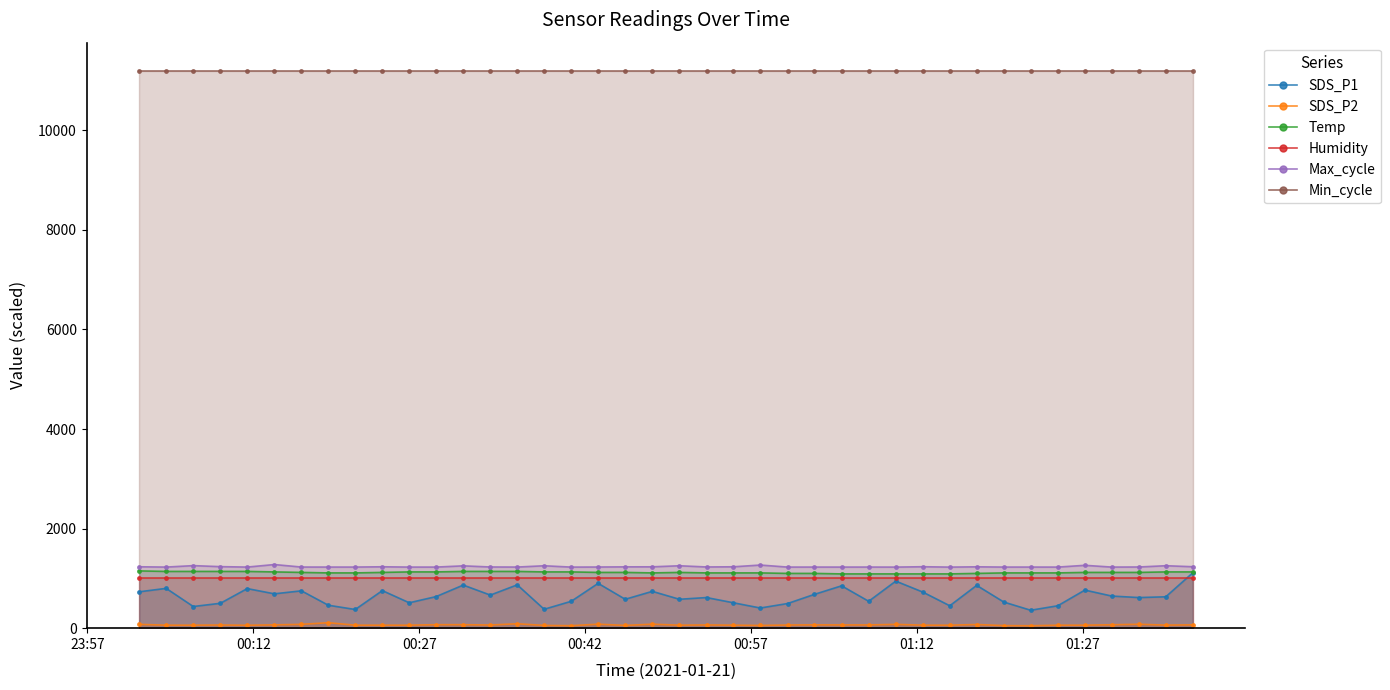

Reading right to left, extract all data points from this chart.

SDS_P1: 1110.0	630.0	615.0	645.0	765.0	450.0	360.0	525.0	859.5	450.0	724.5	945.0	540.0	850.5	679.5	495.0	405.0	510.0	615.0	580.5	739.5	580.5	900.0	540.0	379.5	870.0	664.5	865.5	634.5	510.0	754.5	375.0	460.5	750.0	690.0	795.0	499.5	435.0	799.5	730.5
SDS_P2: 66.5	61.5	78.5	68.5	60.0	60.0	48.5	51.5	73.5	60.0	60.0	76.5	65.0	65.0	66.5	63.5	55.0	60.0	65.0	60.0	80.0	55.0	80.0	50.0	55.0	88.5	63.5	70.0	70.0	60.0	60.0	60.0	110.0	76.5	66.5	58.5	63.5	60.0	60.0	76.5
Temp: 1130.0	1130.0	1120.0	1120.0	1120.0	1110.0	1110.0	1110.0	1100.0	1090.0	1090.0	1090.0	1090.0	1090.0	1100.0	1100.0	1110.0	1110.0	1110.0	1120.0	1110.0	1120.0	1120.0	1130.0	1130.0	1140.0	1140.0	1140.0	1130.0	1130.0	1120.0	1110.0	1110.0	1120.0	1130.0	1140.0	1140.0	1140.0	1140.0	1150.0
Humidity: 999.0	999.0	999.0	999.0	999.0	999.0	999.0	999.0	999.0	999.0	999.0	999.0	999.0	999.0	999.0	999.0	999.0	999.0	999.0	999.0	999.0	999.0	999.0	999.0	999.0	999.0	999.0	999.0	999.0	999.0	999.0	999.0	999.0	999.0	999.0	999.0	999.0	999.0	999.0	999.0
Max_cycle: 1234.3	1254.4	1228.9	1227.1	1262.5	1226.9	1227.5	1227.2	1232.5	1226.5	1234.3	1226.7	1227.6	1227.2	1227.4	1227.2	1267.9	1232.9	1229.5	1253.6	1232.3	1231.7	1228.4	1226.8	1253.4	1227.6	1229.1	1251.8	1227.2	1227.0	1233.2	1227.5	1227.5	1227.8	1278.1	1227.2	1235.9	1256.3	1227.0	1233.2
Min_cycle: 11200.0	11200.0	11200.0	11200.0	11200.0	11200.0	11200.0	11200.0	11200.0	11200.0	11200.0	11200.0	11200.0	11200.0	11200.0	11200.0	11200.0	11200.0	11200.0	11200.0	11200.0	11200.0	11200.0	11200.0	11200.0	11200.0	11200.0	11200.0	11200.0	11200.0	11200.0	11200.0	11200.0	11200.0	11200.0	11200.0	11200.0	11200.0	11200.0	11200.0